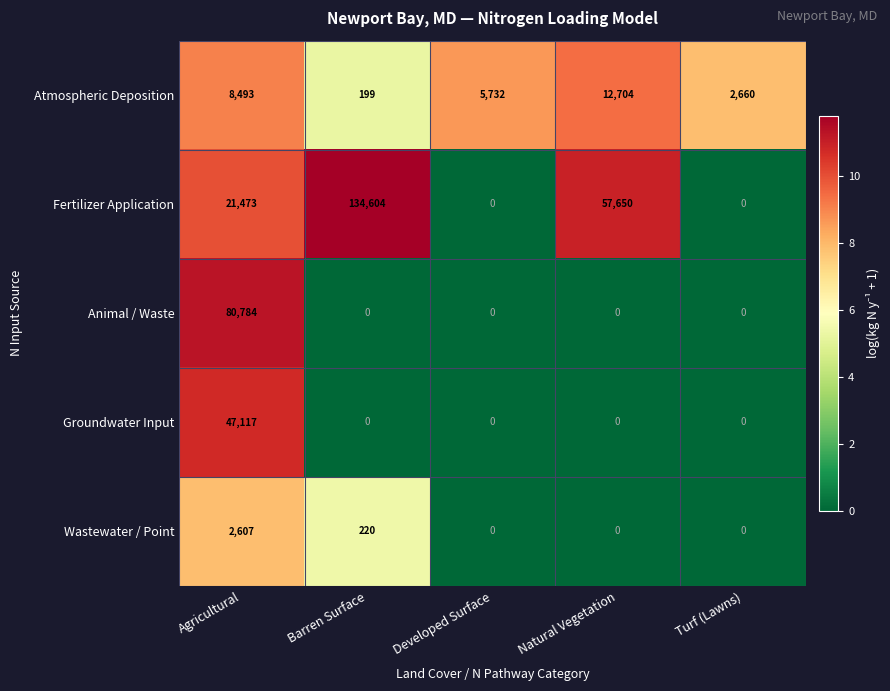

How many series are shown in this chart?

5